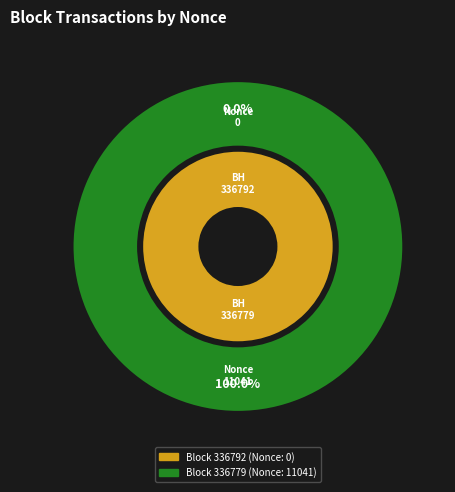

What percentage do 336779 and 336792 together represent?

100.0%